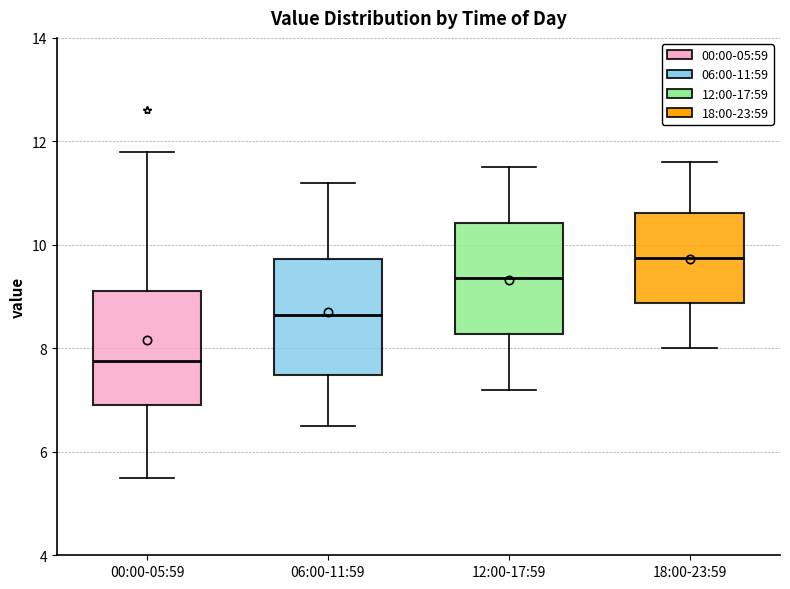

Where is the lower edge of the box for 18:00-23:59 on the y-axis? The values are not printed on the chart, so give them approximately, as read against the axis.

8.8